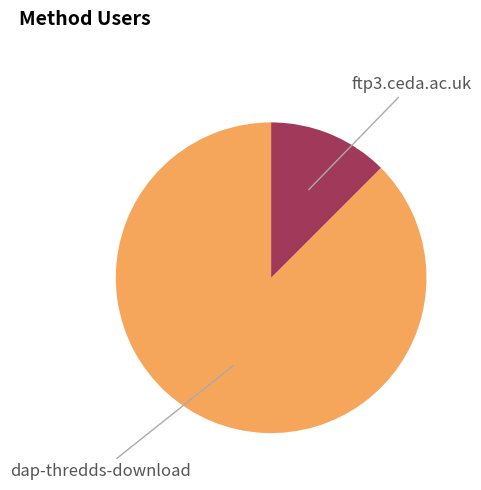

How many segments does this pie chart have?

2